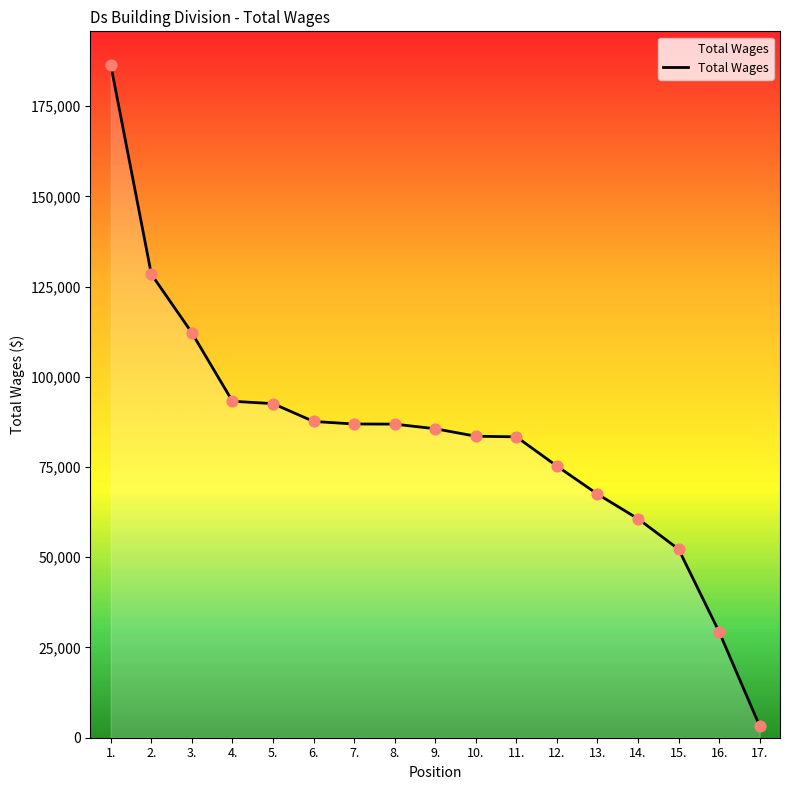

Between 11. and 2., which is larger?

2.